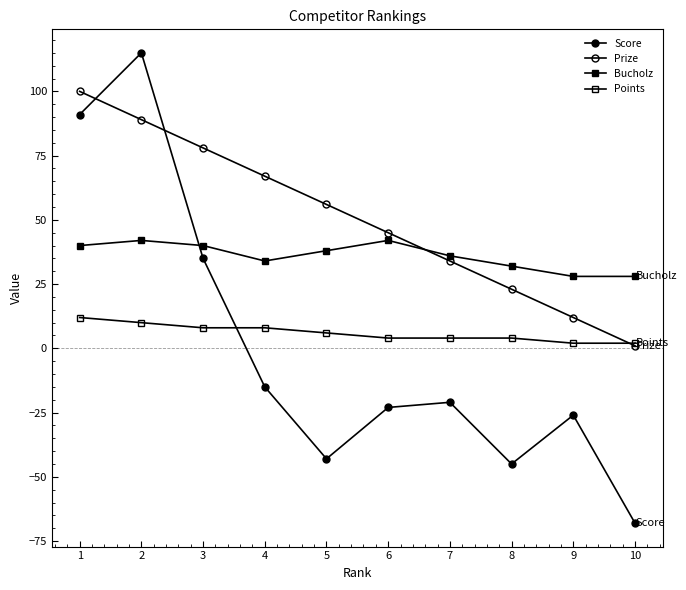

Is this an area chart (filled region under the line)?

No